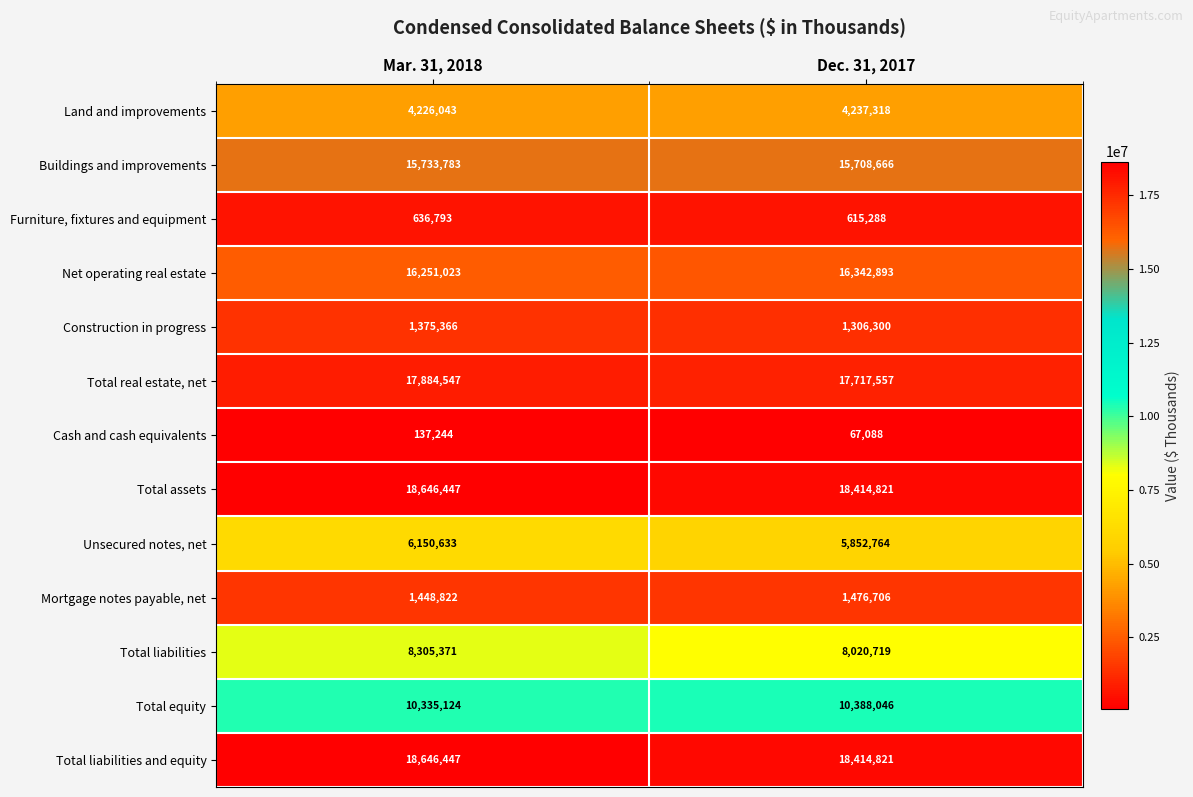

What is the total value across all series at Mar. 31, 2018?

119777643